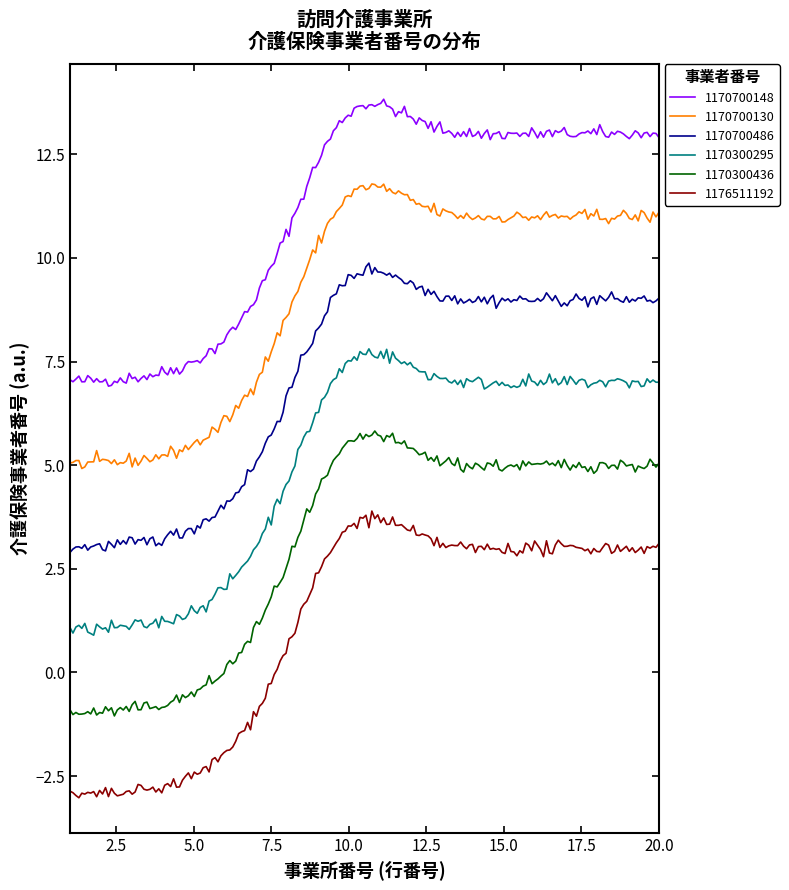

True or false: 1170700148 and 1170300295 intersect in this chart.

False